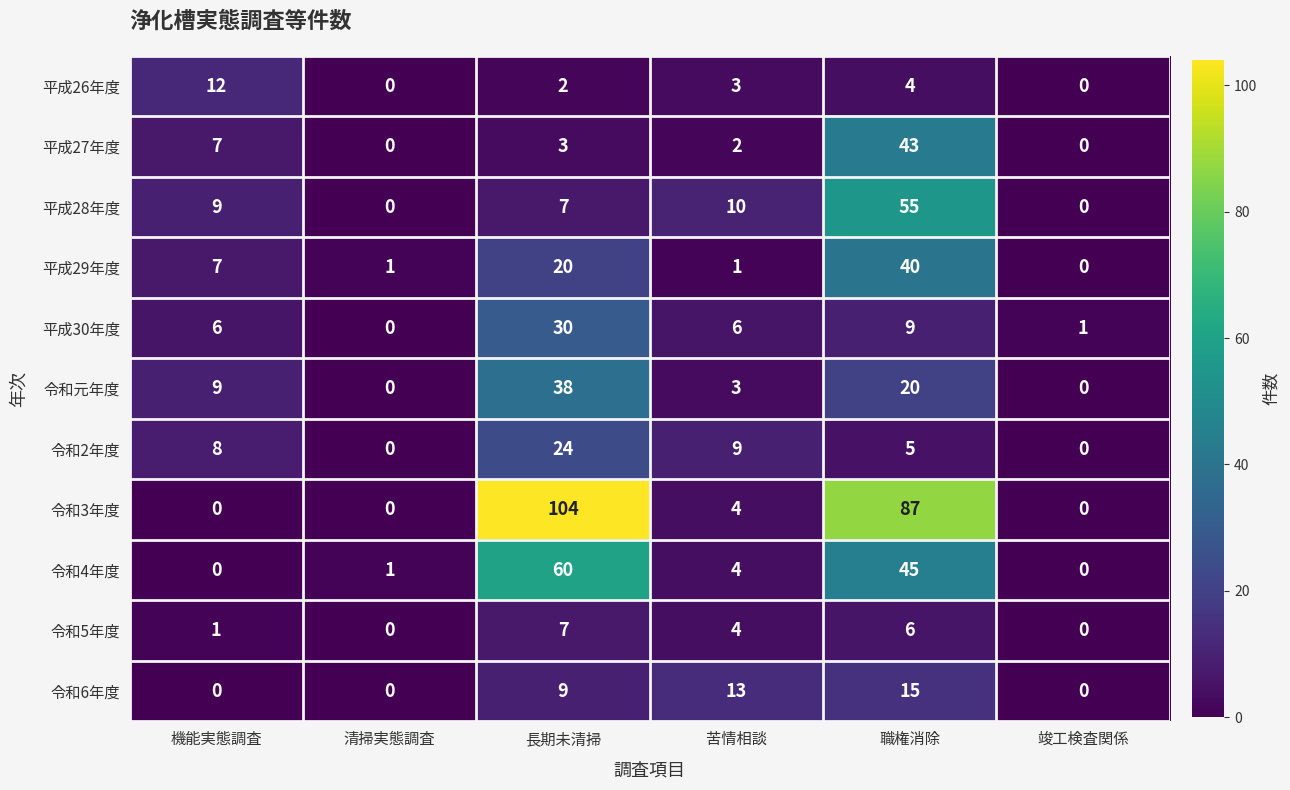

Is it true that 平成26年度 equals 2 at 長期未清掃?

True